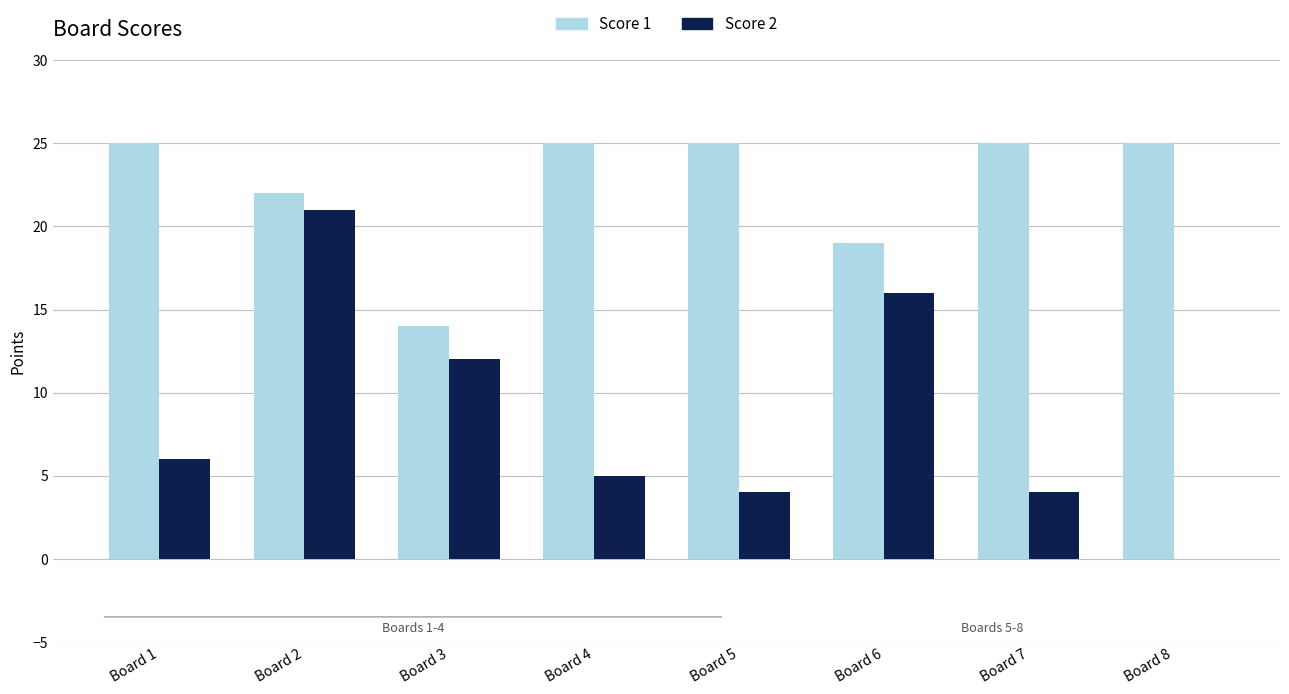

Is the value of Score 2 at Board 5 greater than the value of Score 1 at Board 5?

No